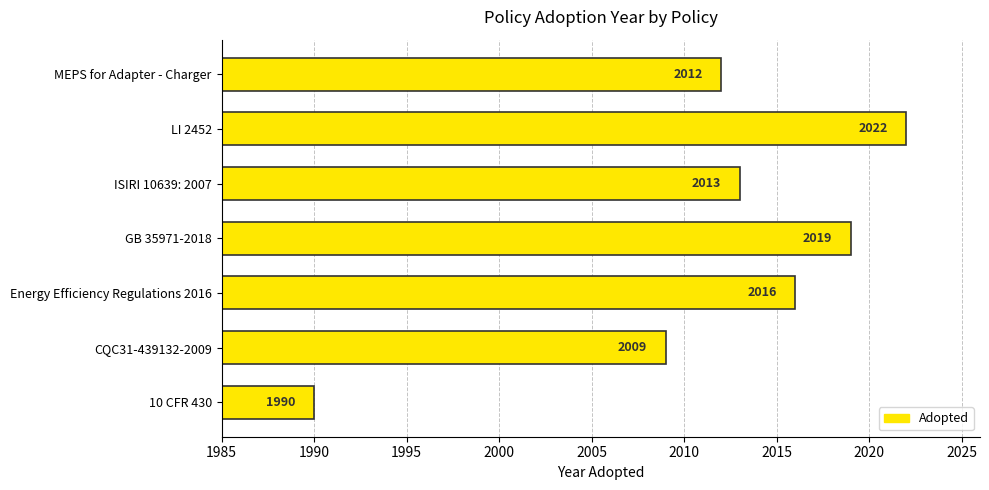

Rank the categories by value from lowest to highest.

10 CFR 430, CQC31-439132-2009, MEPS for Adapter - Charger, ISIRI 10639: 2007, Energy Efficiency Regulations 2016, GB 35971-2018, LI 2452